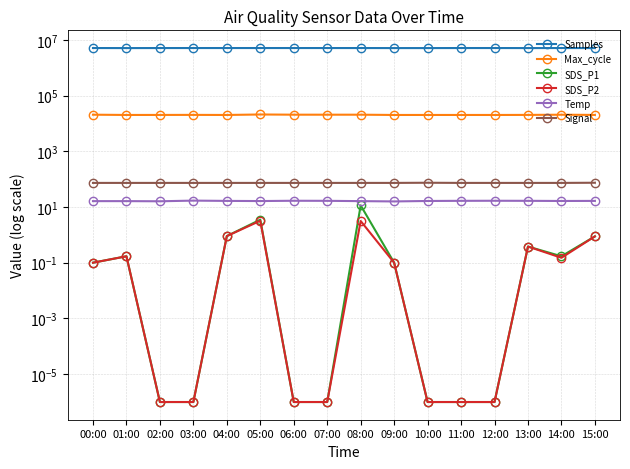

What is the difference between the maximum and minimum values in the Signal series?

1.0